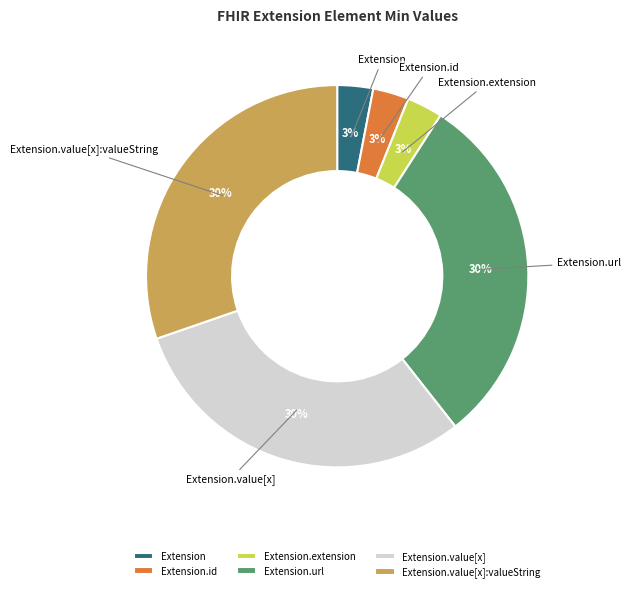

Is the sum of Extension.value[x] and Extension.value[x]:valueString greater than half?

Yes